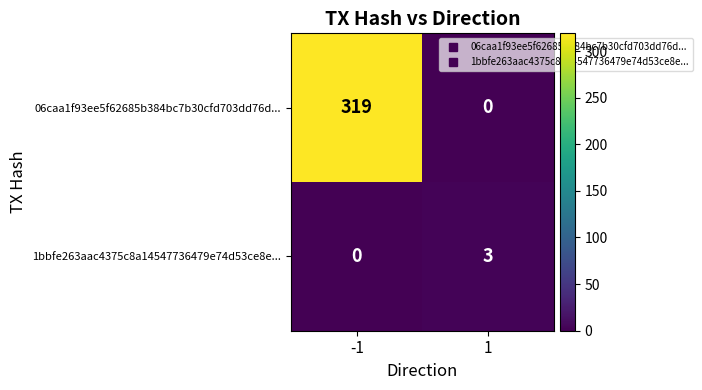

What is the sum of the 06caa1f93ee5f62685b384bc7b30cfd703dd76d... values at -1 and 1?

319